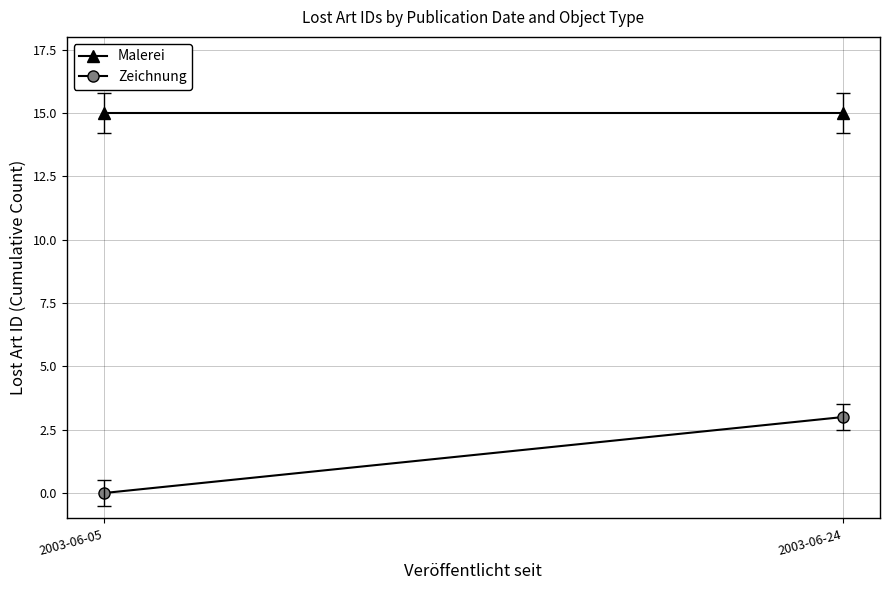

Where is Zeichnung nearest to the value 1?

2003-06-05